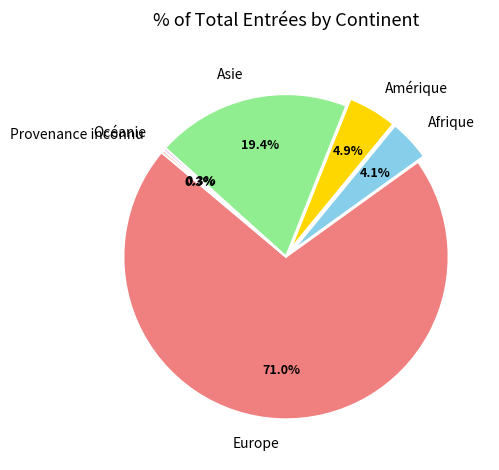

Does Europe represent more than half of the total?

Yes